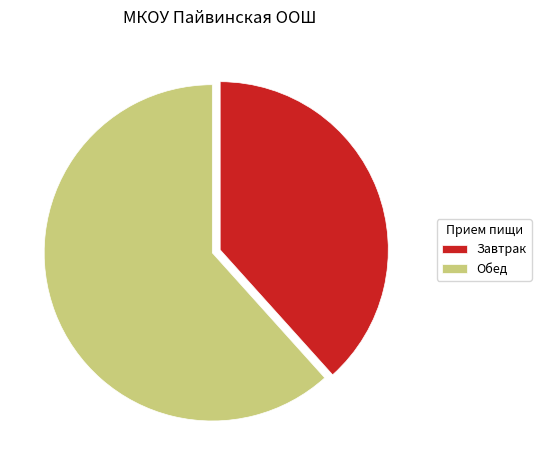

Is it true that Обед is 68% of the pie?

False